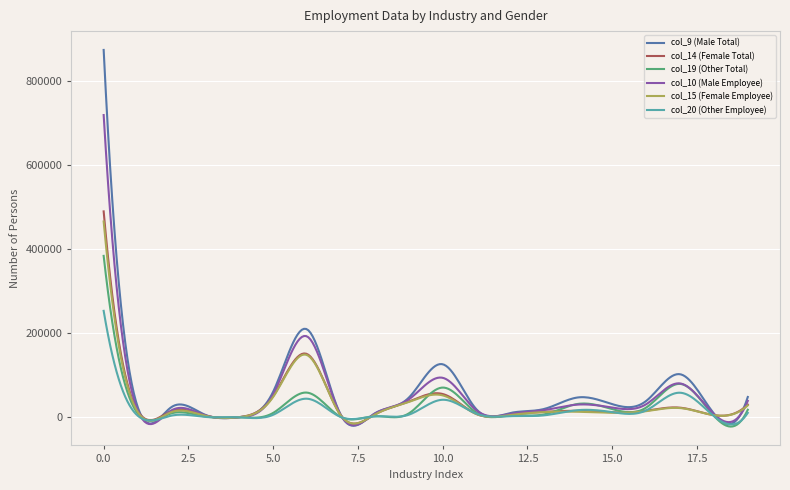

Which series has the largest total across all categories?

col_9 (Male Total)